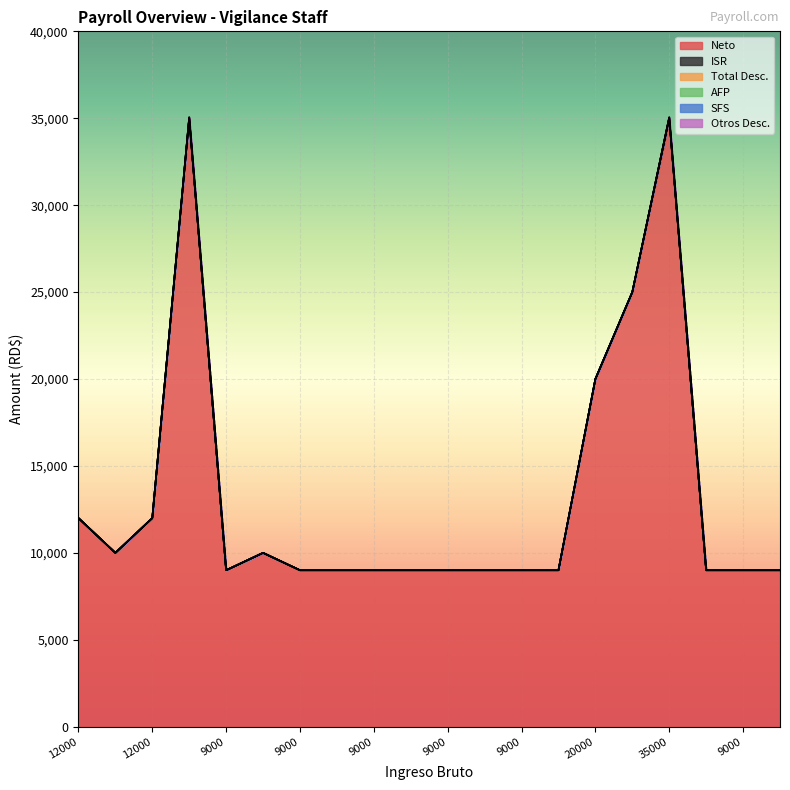

Does the chart display data point markers on the line(s)?

No